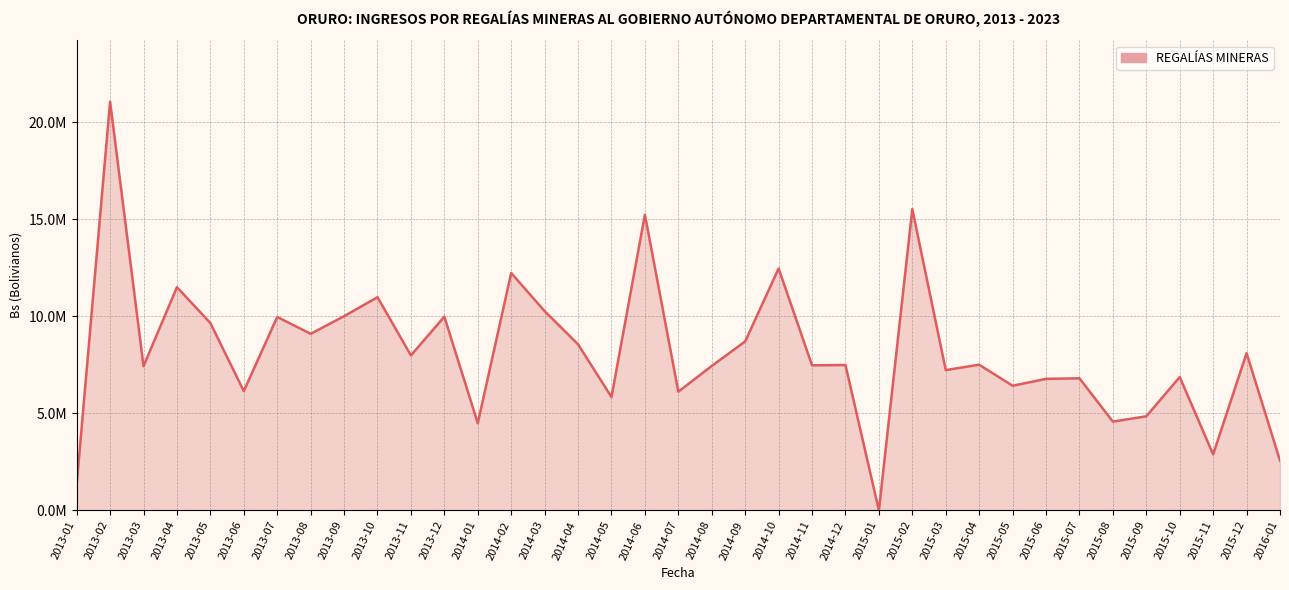

At which category does the data reach its first local peak?

2013-02